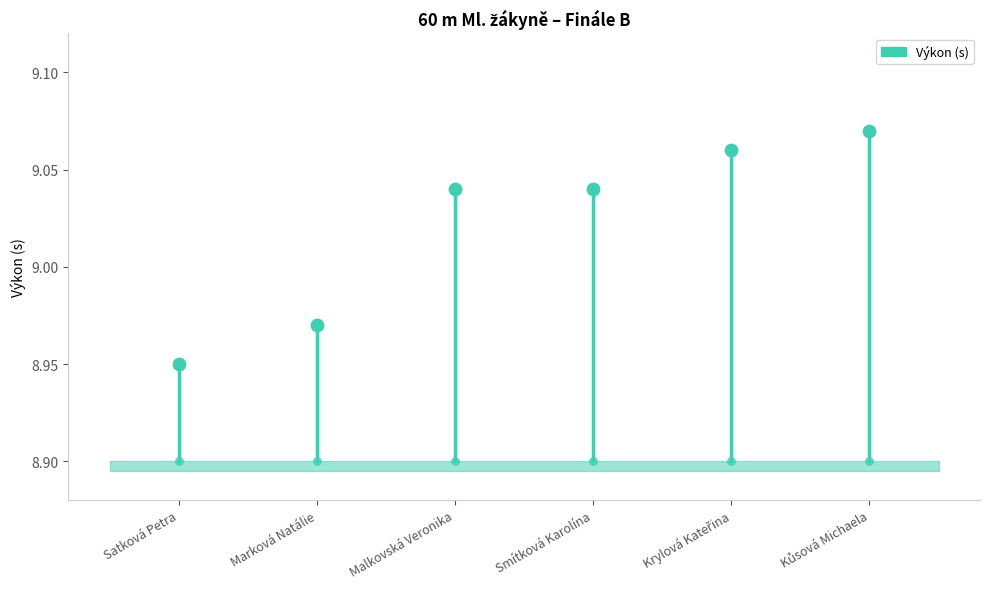

Is the value of Krylová Kateřina at Marková Natálie greater than the value of Smítková Karolína at Marková Natálie?

Yes